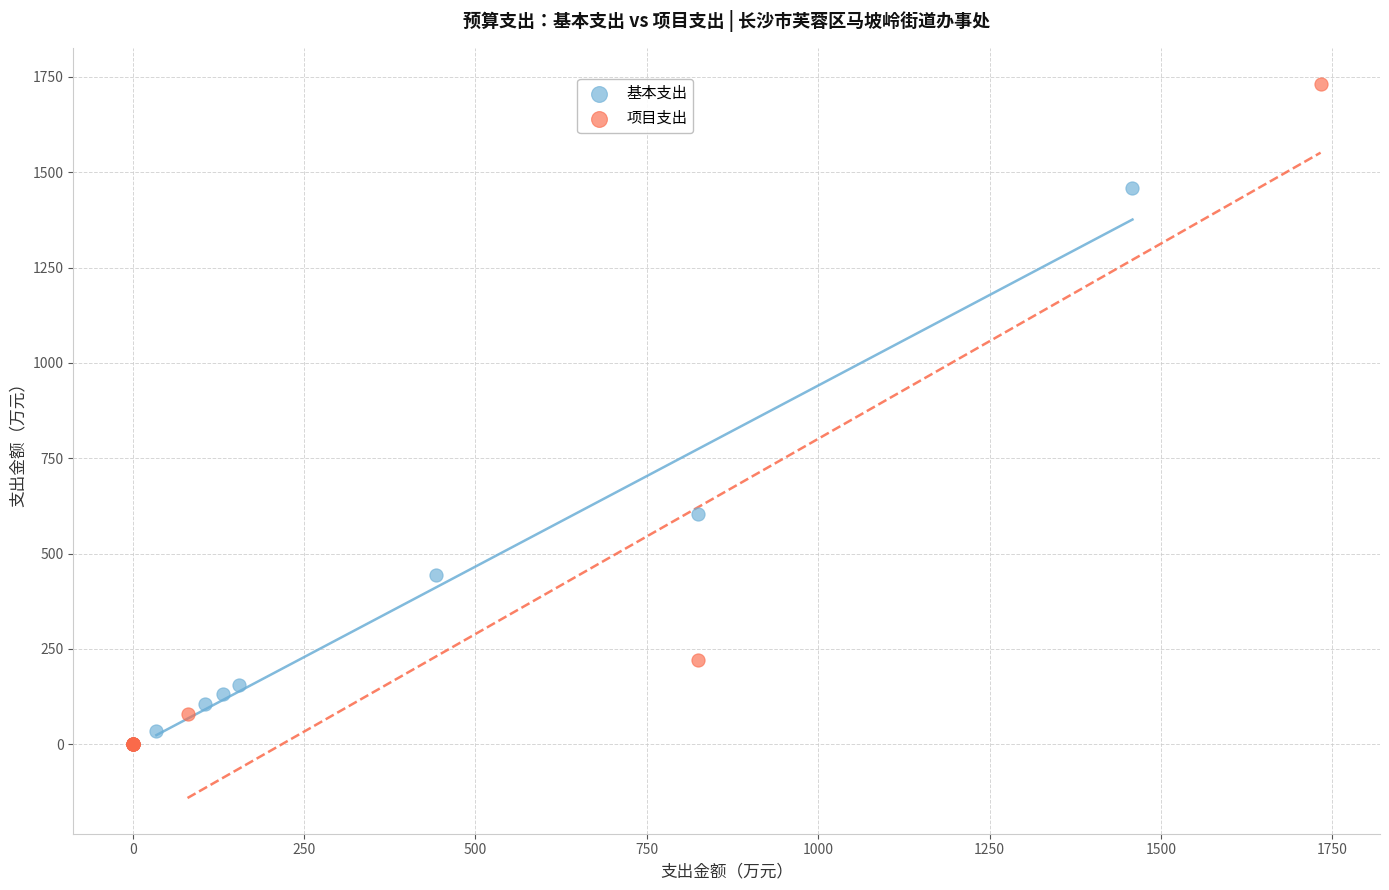

What are all the series names shown in the legend?

基本支出, 项目支出